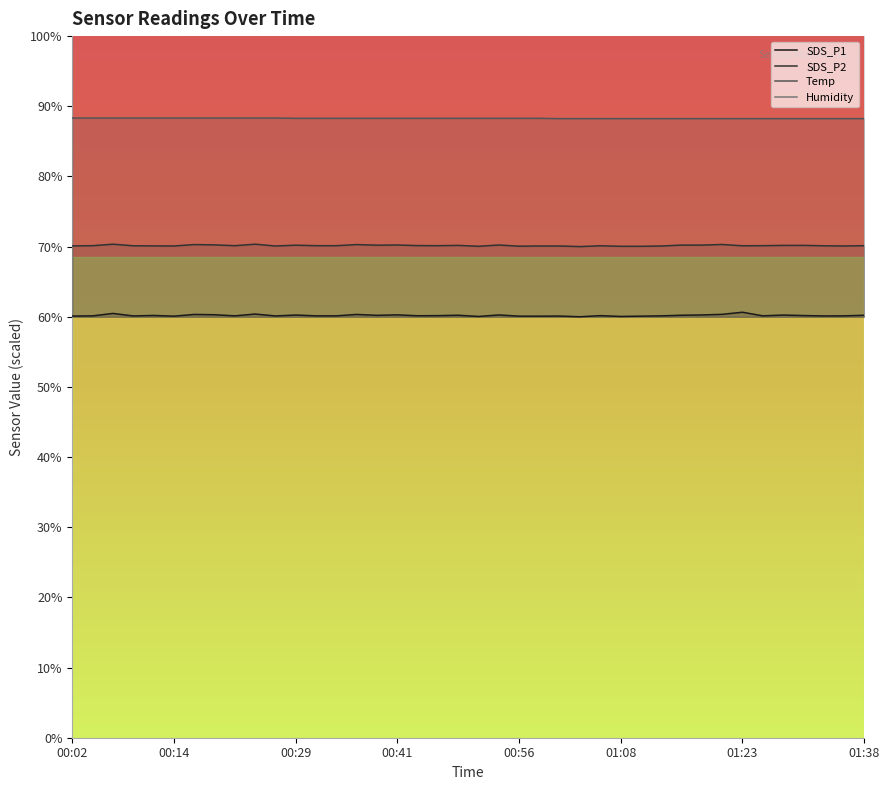

What is the lowest value of the Temp series?

88.2